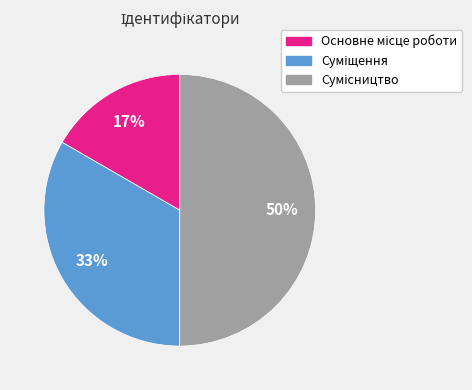

To the nearest percent, what is the average slice percentage?

33%